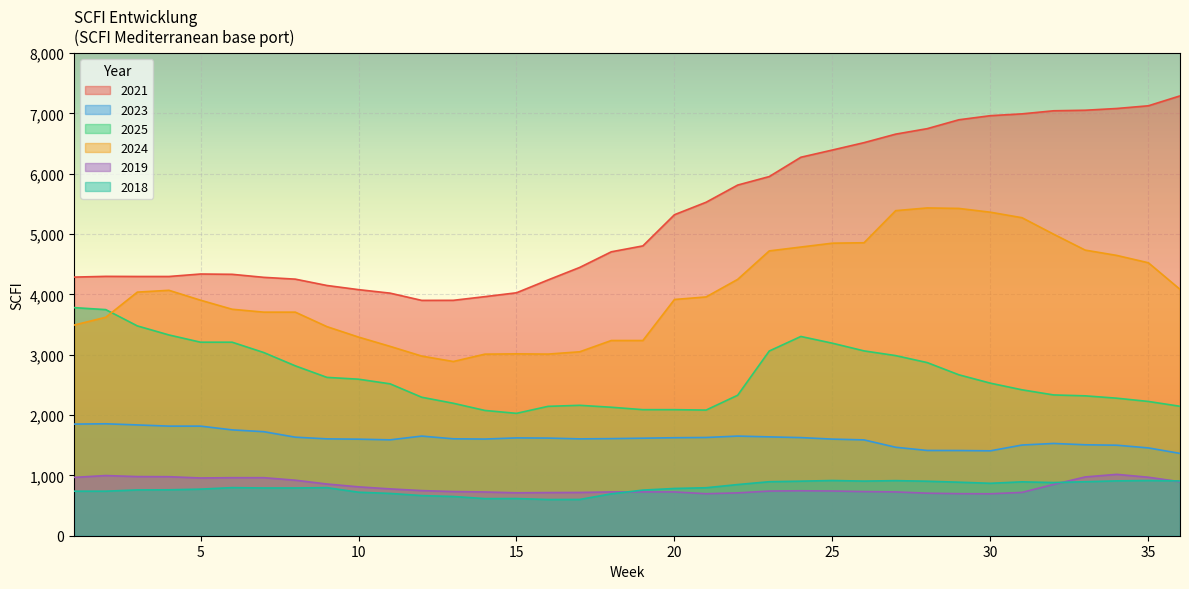

How many data points in 2023 are above 1609?

17